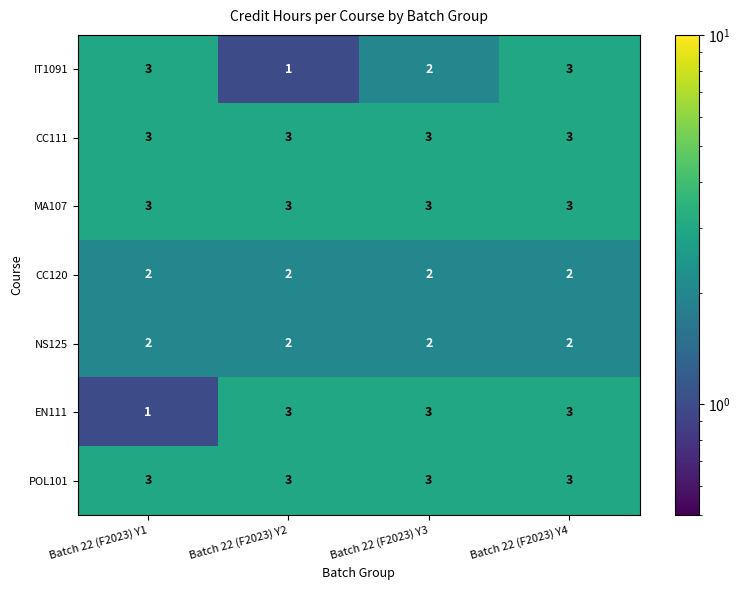

The value of CC111 at Batch 22 (F2023) Y3 is 2. True or false?

False